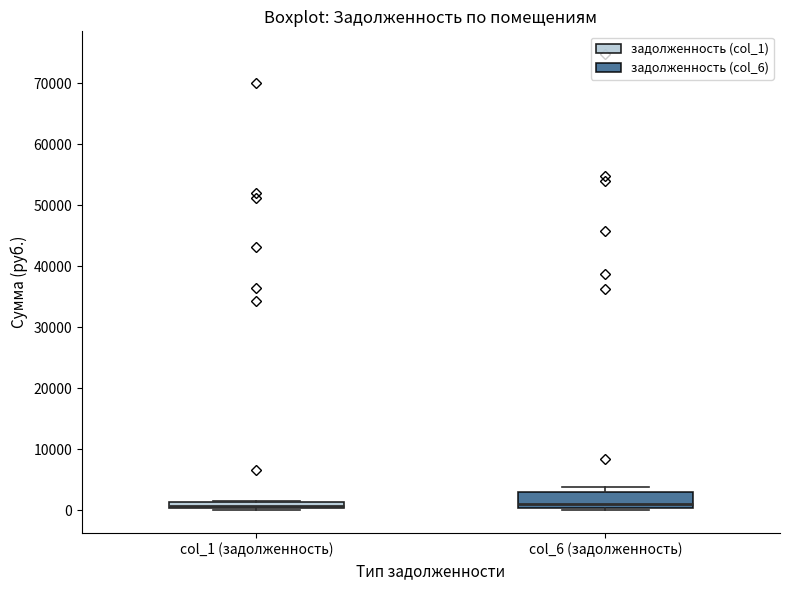

Where does the median line of the box for col_6 (задолженность) sit on the y-axis? The values are not printed on the chart, so give them approximately, as read against the axis.

1000